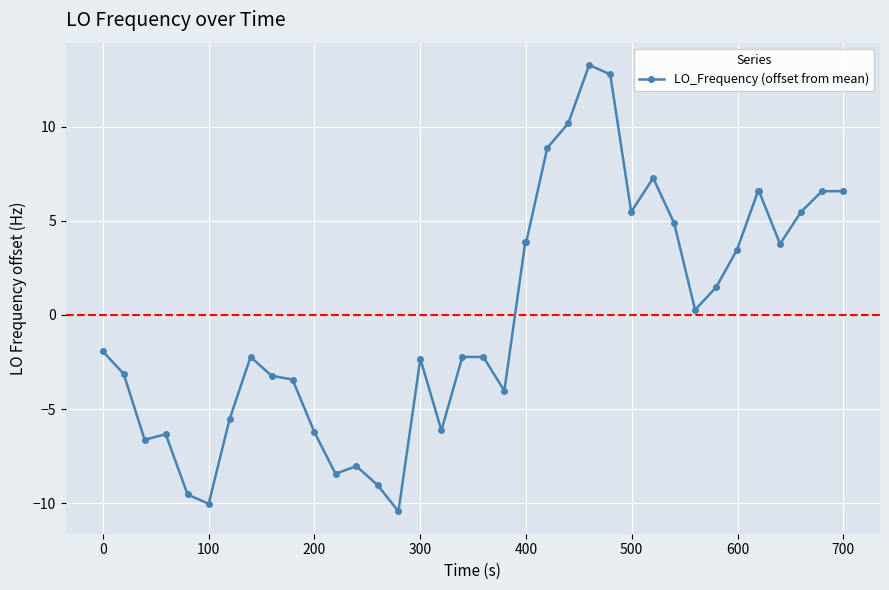

How many negative values are there?

20